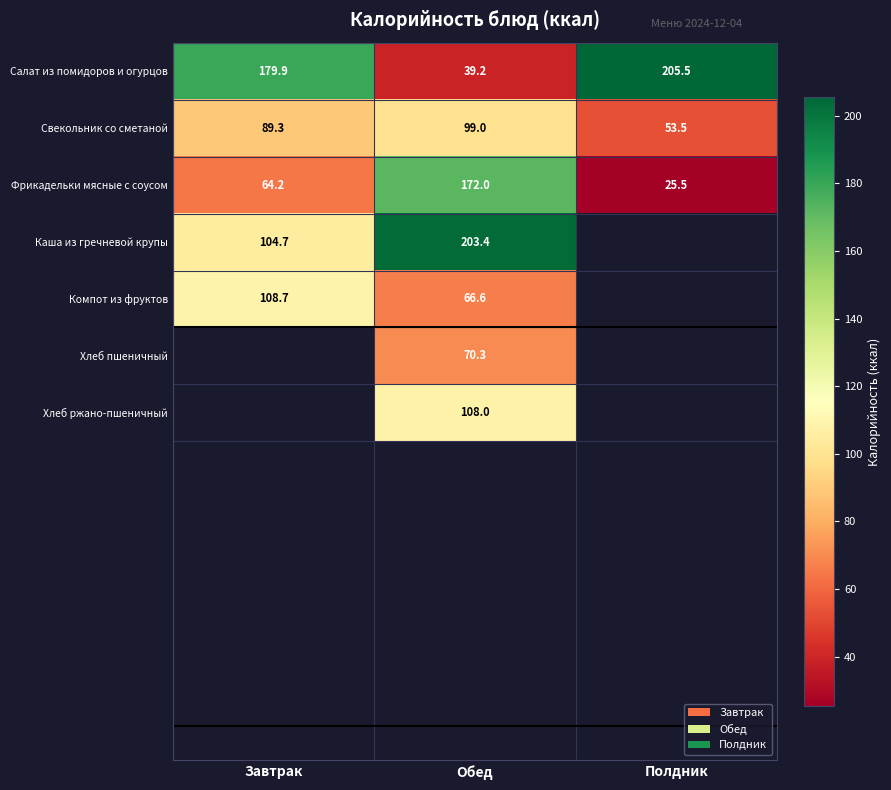

What is the spread (max minus min) of values at Обед?

164.2